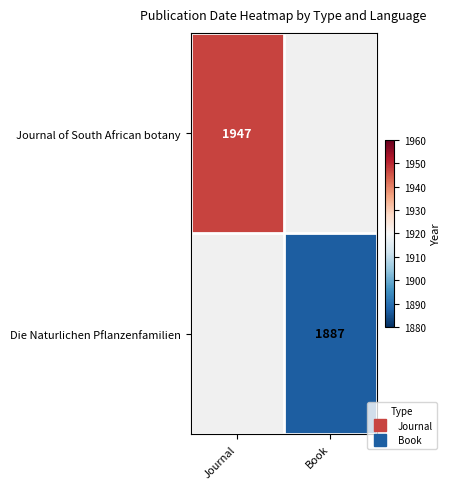

At which category does the chart reach its minimum across all series?

Book